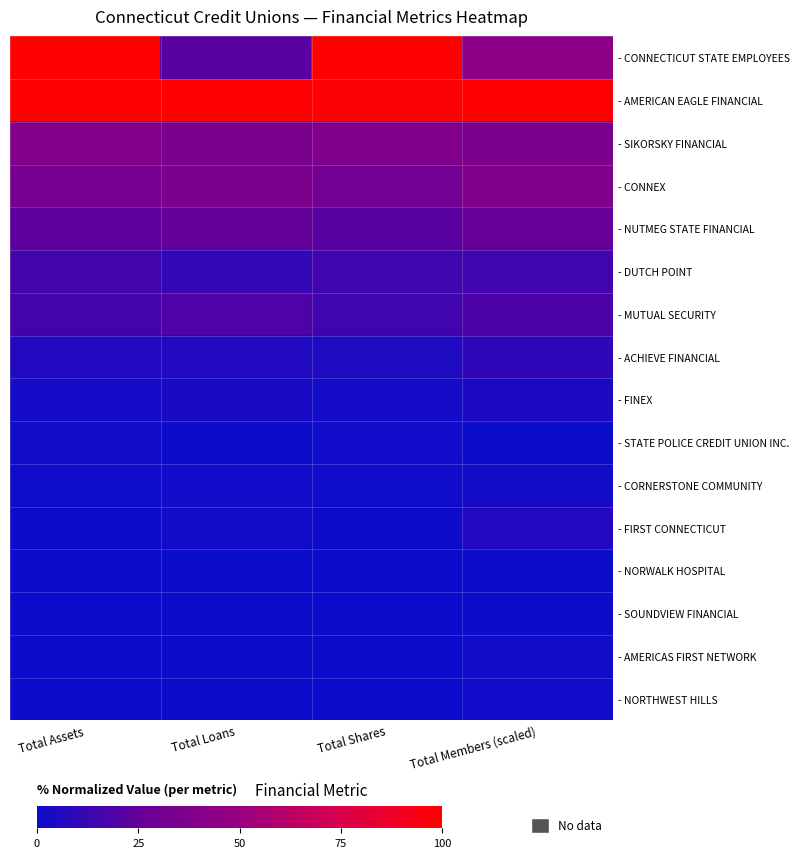

Rank the series at Total Shares from lowest to highest value.

- NORTHWEST HILLS, - AMERICAS FIRST NETWORK, - SOUNDVIEW FINANCIAL, - NORWALK HOSPITAL, - FIRST CONNECTICUT, - CORNERSTONE COMMUNITY, - STATE POLICE CREDIT UNION INC., - FINEX, - ACHIEVE FINANCIAL, - DUTCH POINT, - MUTUAL SECURITY, - NUTMEG STATE FINANCIAL, - CONNEX, - SIKORSKY FINANCIAL, - AMERICAN EAGLE FINANCIAL, - CONNECTICUT STATE EMPLOYEES